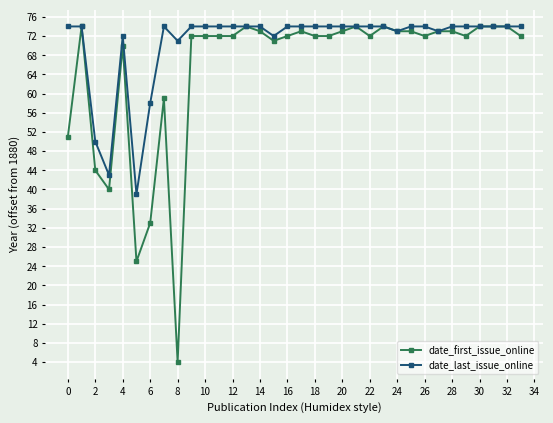

List the series in order of their overall mean, lowest first.

date_first_issue_online, date_last_issue_online